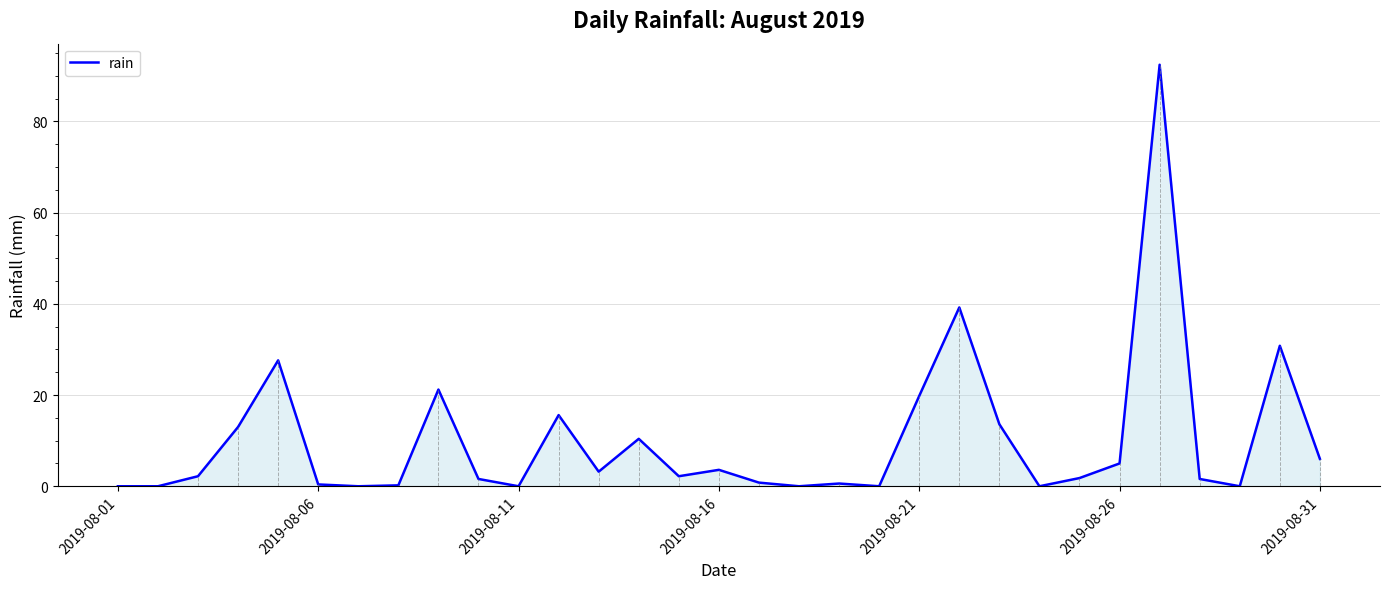

The rain series shows 0.0 at 2019-08-11. True or false?

True